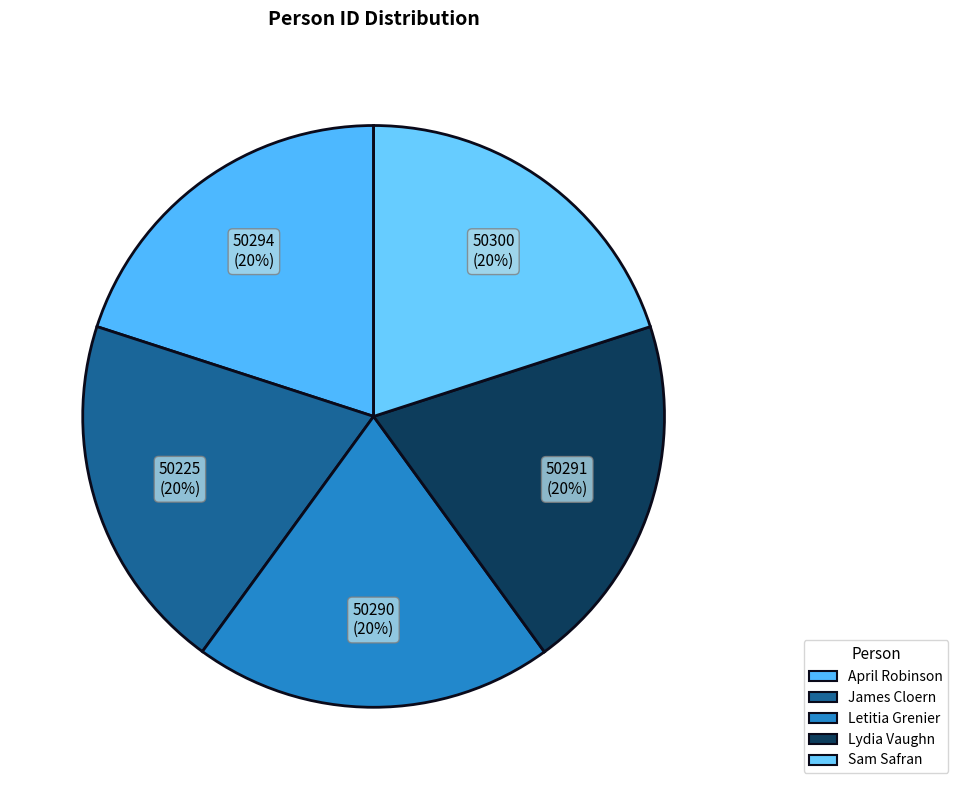

To the nearest percent, what percentage of the pie is Letitia Grenier?

20%